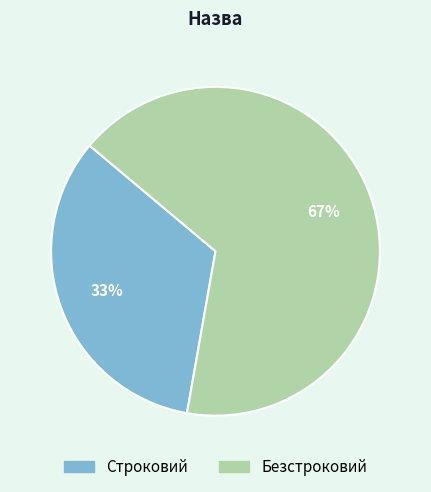

Combined, do Безстроковий and Строковий account for over 50%?

Yes